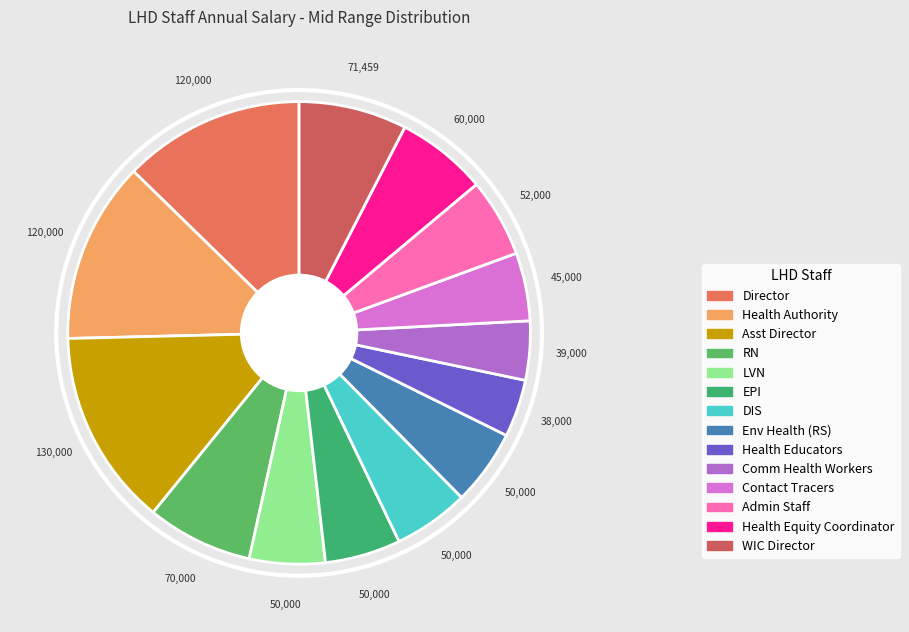

What is the smallest slice in the pie chart?

Health Educators